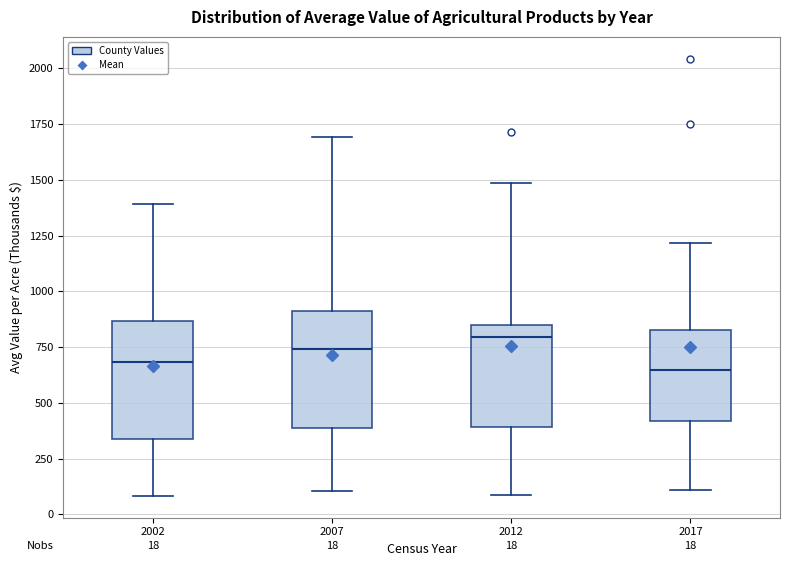

Which box's median line is the highest?

2012